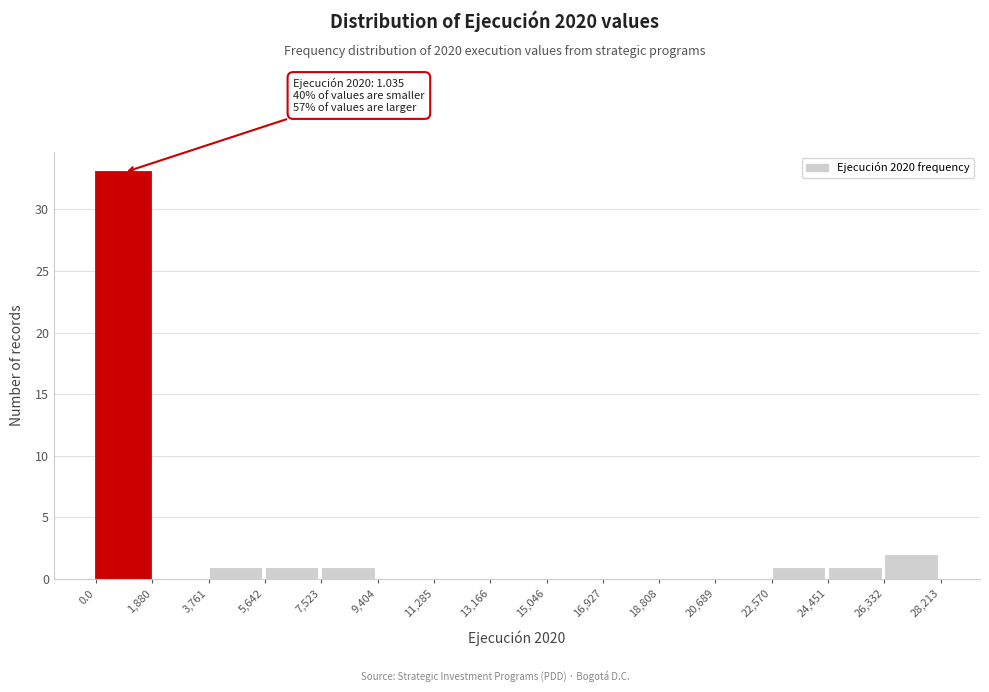

Which range on the x-axis has the tallest bar?

0.0 to 1,880